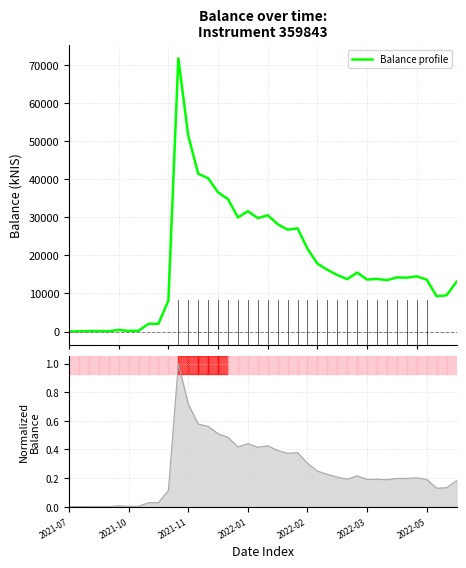

What is the greatest value displayed?

71671.9